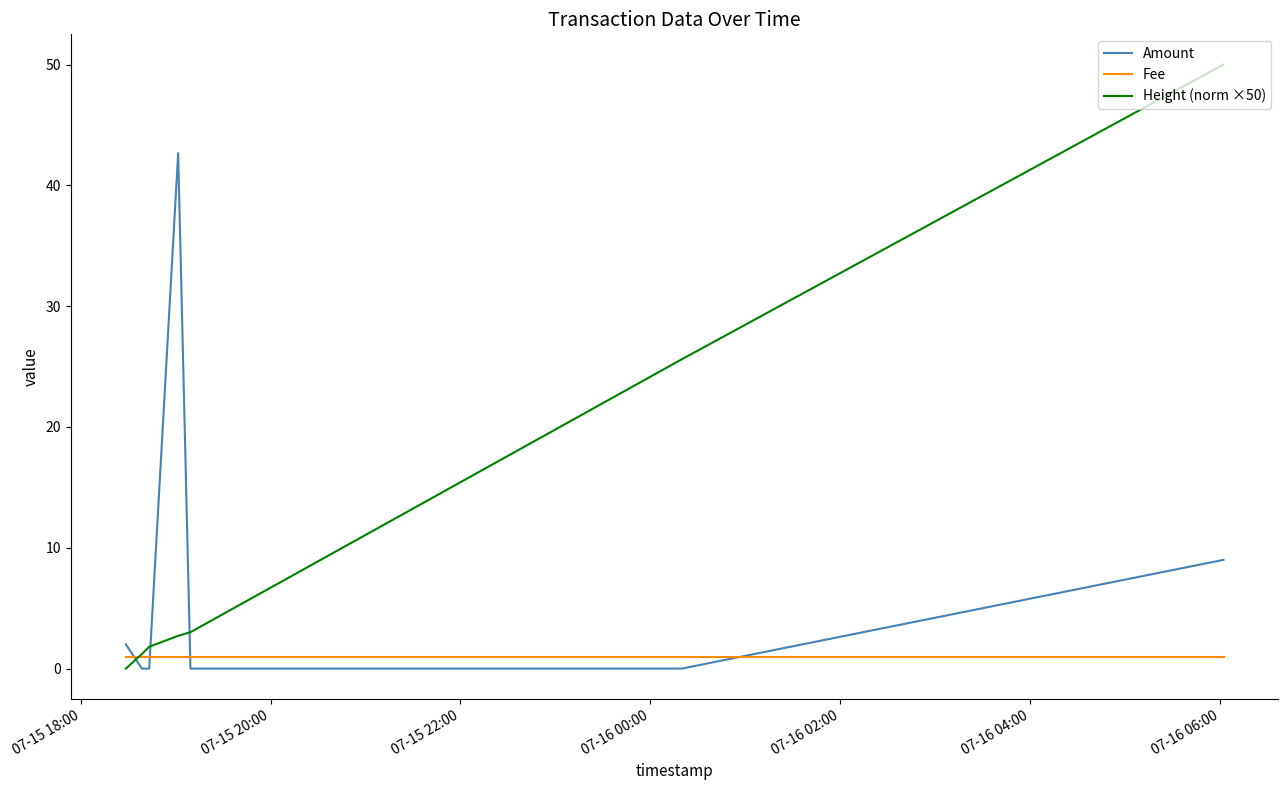

Rank the series by their average value, from lowest to highest.

Fee, Amount, Height (norm ×50)